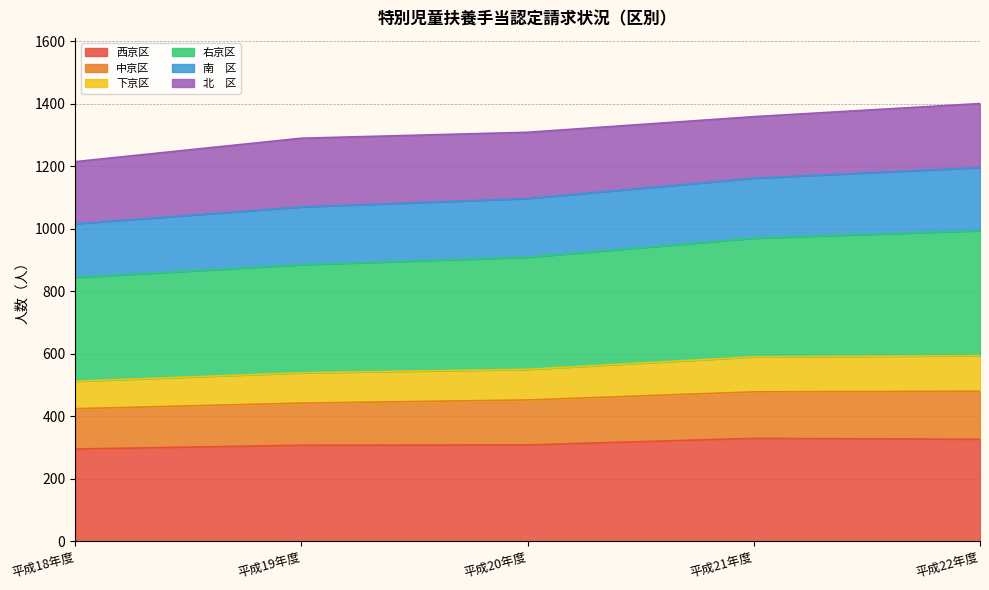

True or false: 西京区 has a value of 329 at 平成21年度.

True